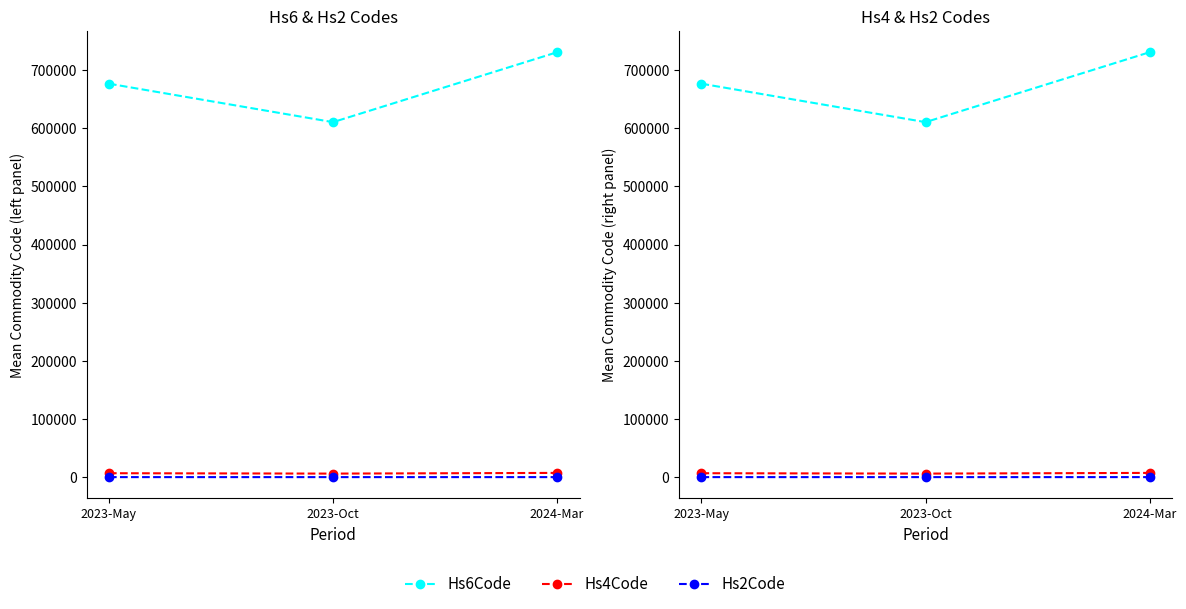

Which series has the largest total across all categories?

Hs6Code